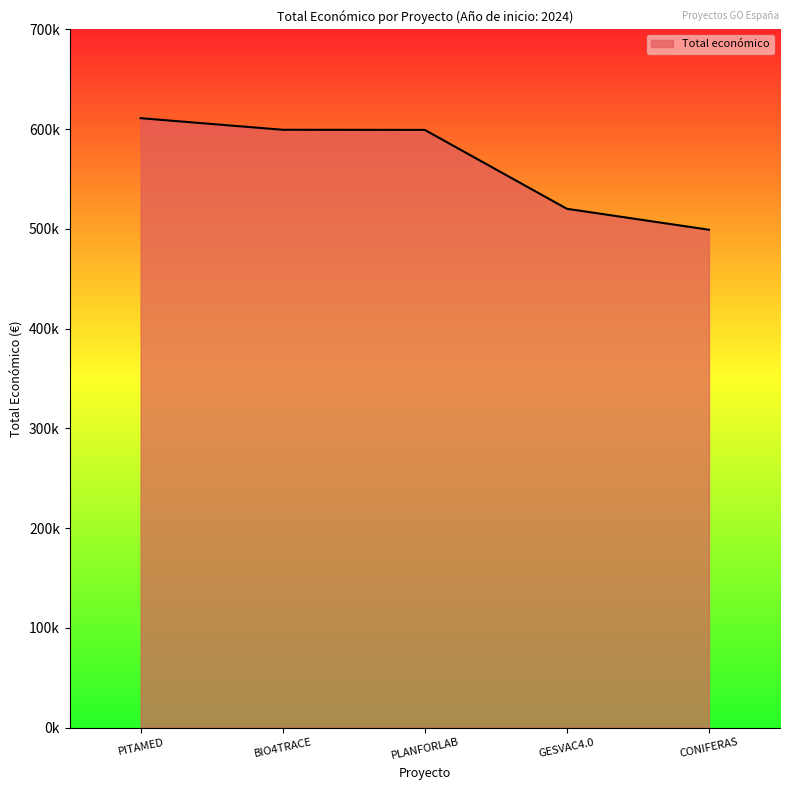

Which label corresponds to the largest value in the chart?

PITAMED